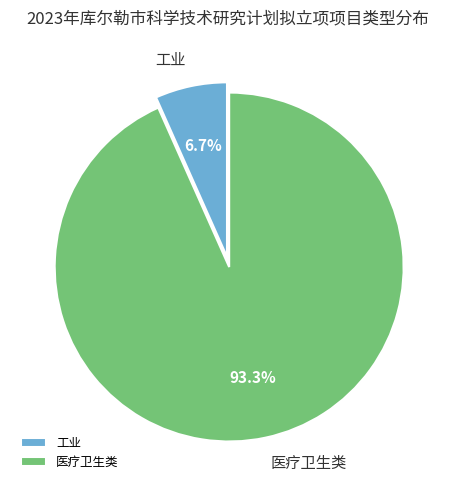

Between 医疗卫生类 and 工业, which is larger?

医疗卫生类